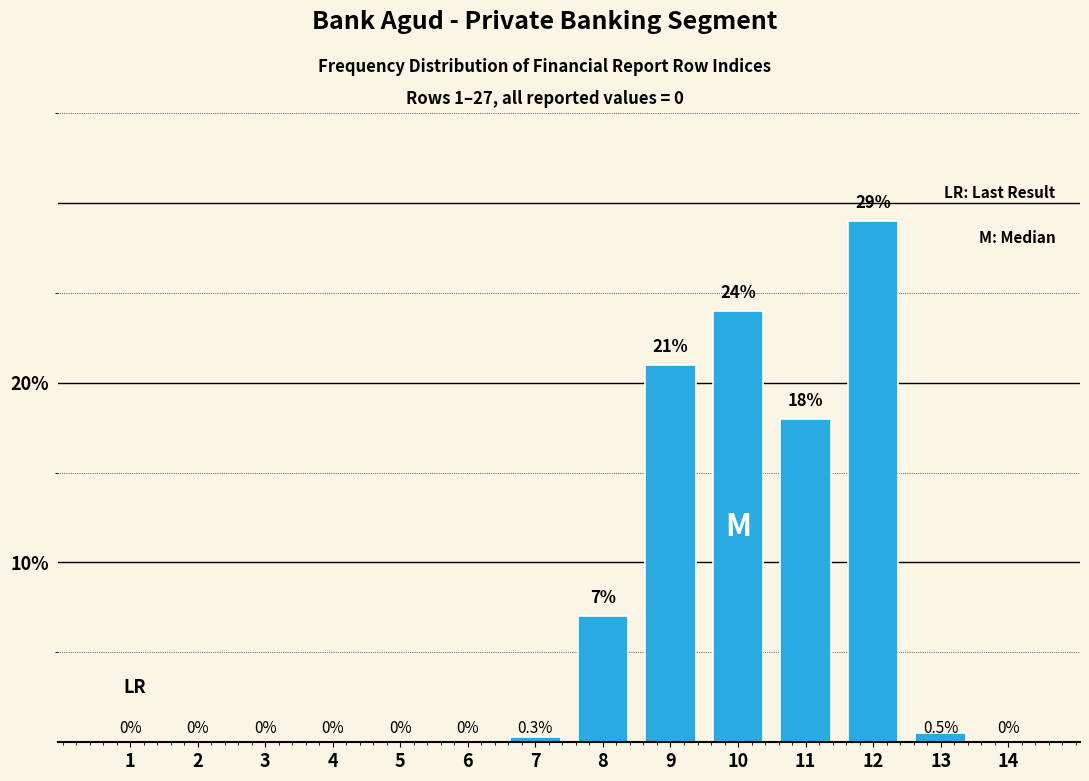

Reading left to right, extract all data points from this chart.

1=0.0	2=0.0	3=0.0	4=0.0	5=0.0	6=0.0	7=0.3	8=7.0	9=21.0	10=24.0	11=18.0	12=29.0	13=0.5	14=0.0